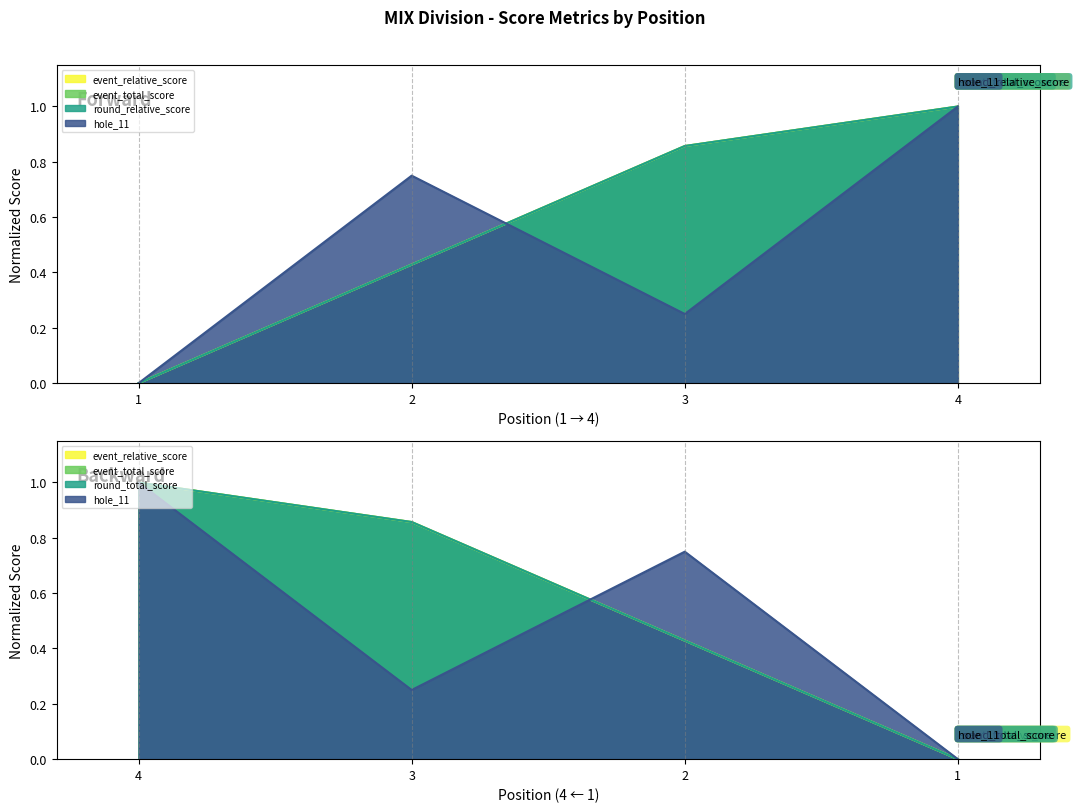

Which category has the lowest value across all series?

1